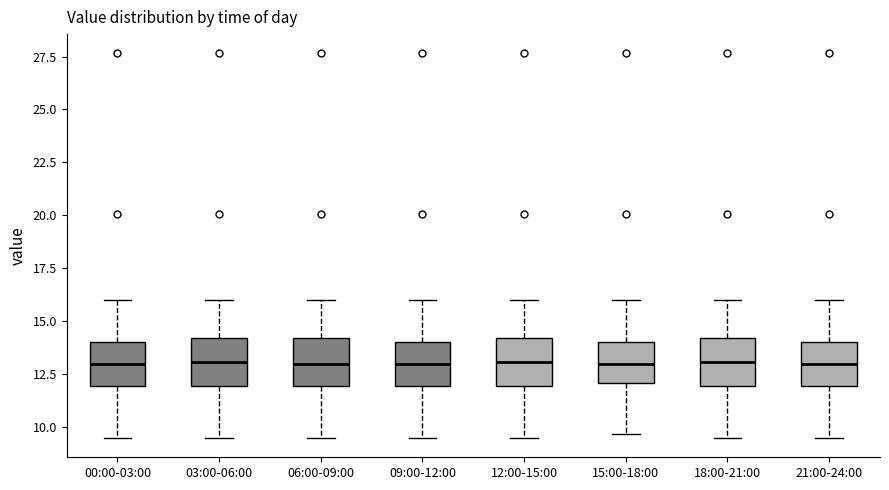

Where does the lower whisker of the box for 21:00-24:00 end on the y-axis? The values are not printed on the chart, so give them approximately, as read against the axis.

9.5